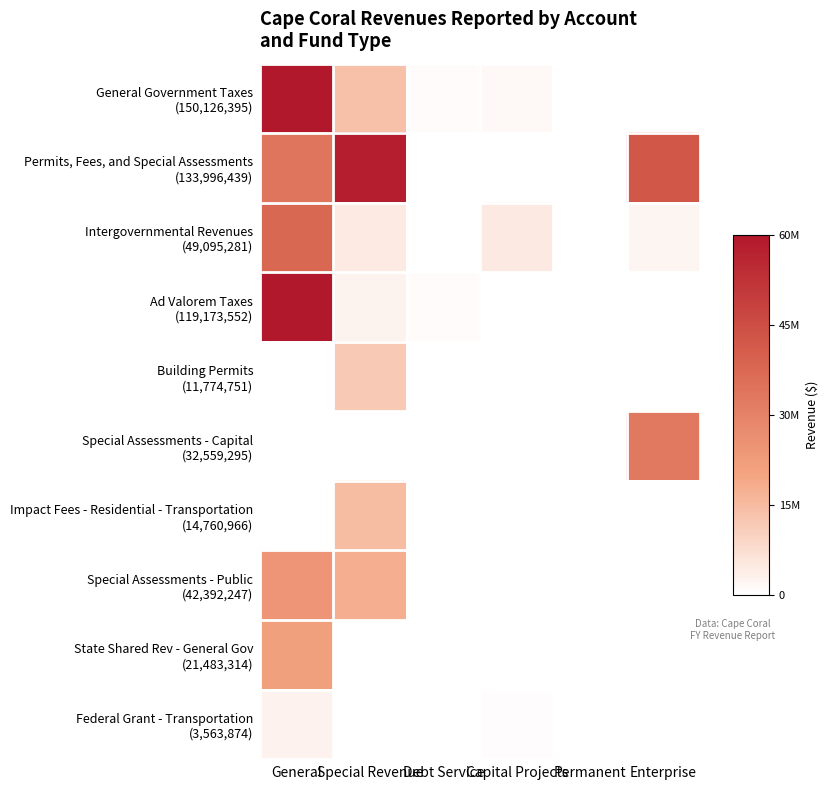

What is the spread (max minus min) of values at Enterprise?

42416406.4